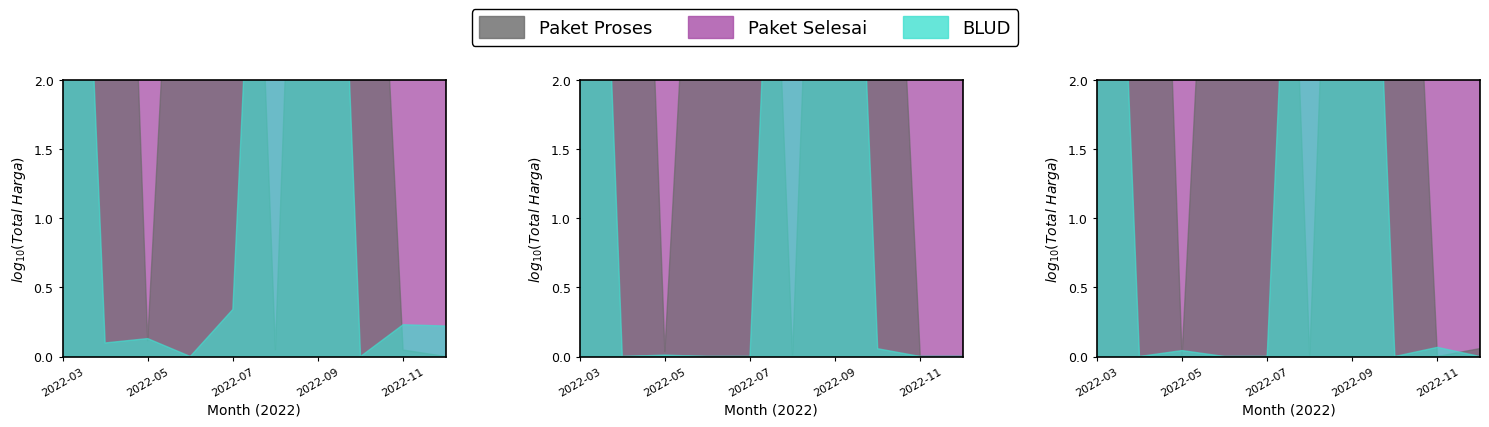

Rank the series by their maximum value, from highest to lowest.

Paket Selesai, Paket Proses, BLUD